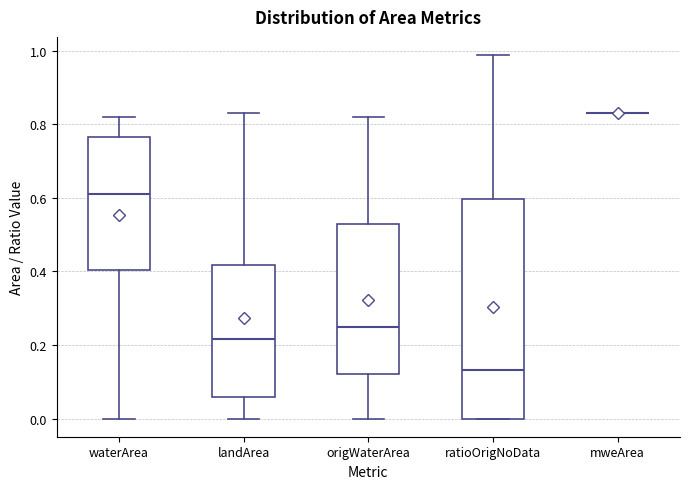

Reading left to right, transcribe this box plot: for each box, give where its median line is, the range the box spans, and where its two whiskers end, as read against the y-axis. The values are not printed on the chart, so give them approximately, as read against the axis.

waterArea: median 0.62, box 0.40 to 0.76, whiskers 0.00 to 0.82
landArea: median 0.22, box 0.06 to 0.42, whiskers 0.00 to 0.84
origWaterArea: median 0.26, box 0.12 to 0.52, whiskers 0.00 to 0.82
ratioOrigNoData: median 0.14, box 0.00 to 0.60, whiskers 0.00 to 0.98
mweArea: box collapsed to a line at 0.84, whiskers 0.84 to 0.84